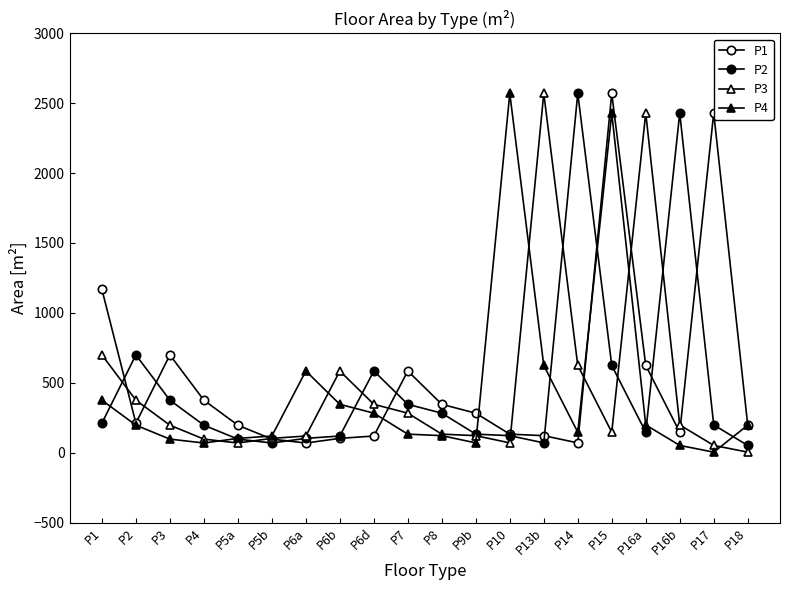

Is the value of P3 at P4 greater than the value of P4 at P15?

No